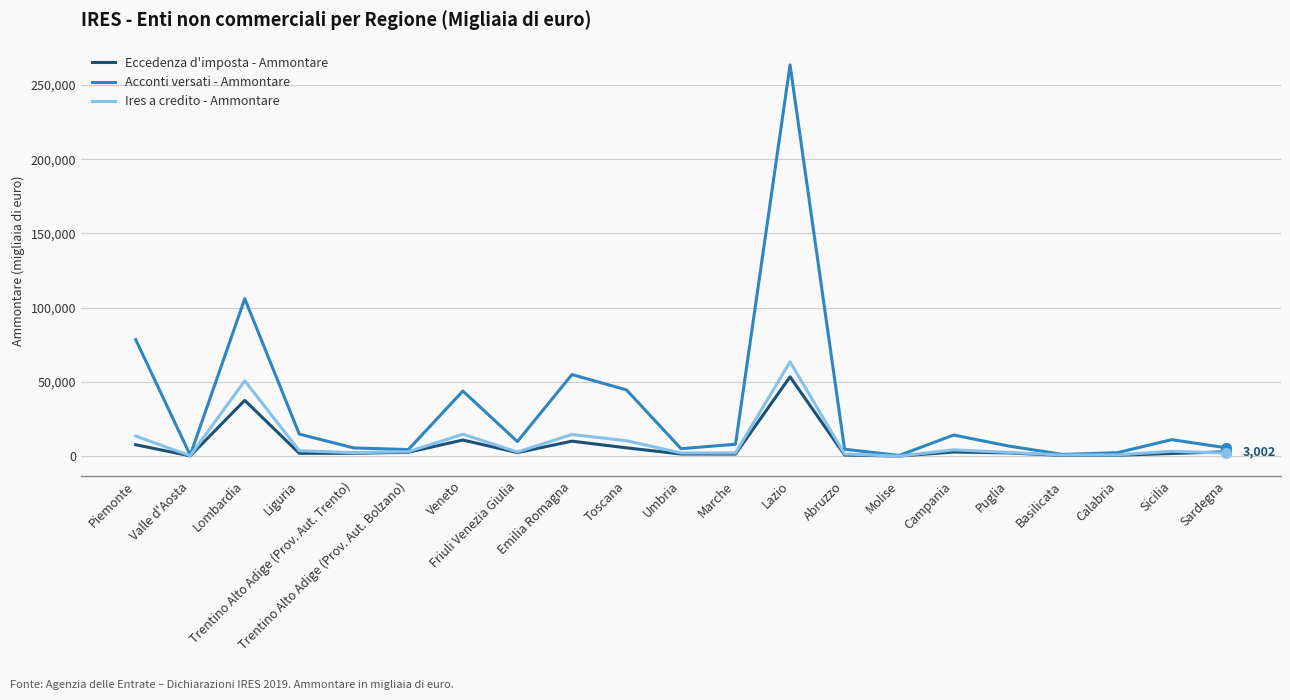

At which category does Eccedenza d'imposta - Ammontare reach its first local valley?

Valle d'Aosta